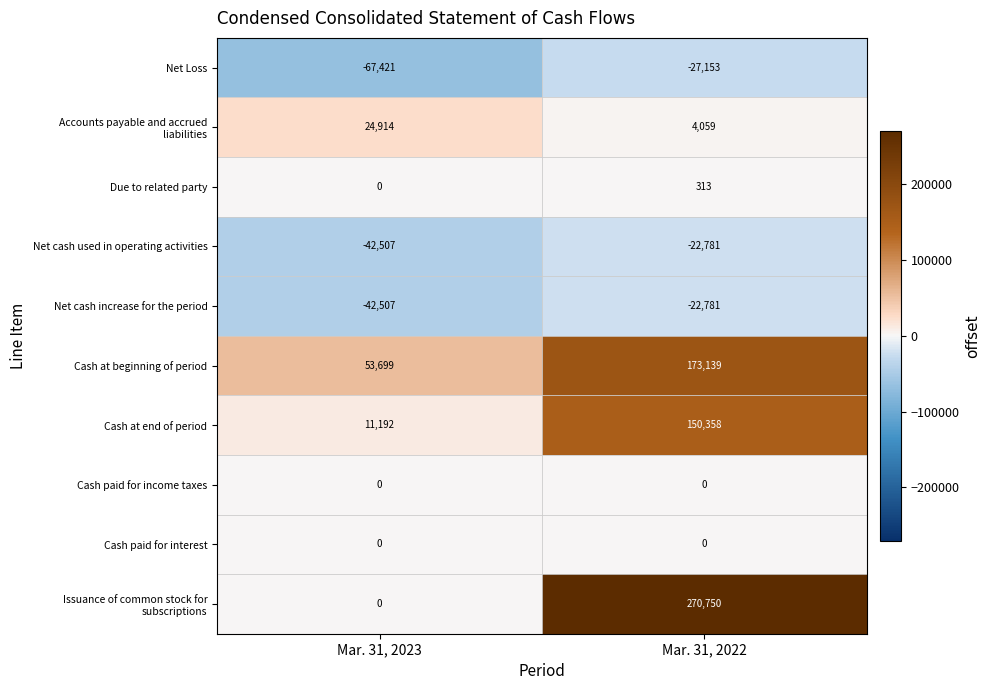

At how many categories does at least one series exceed 34448?

2